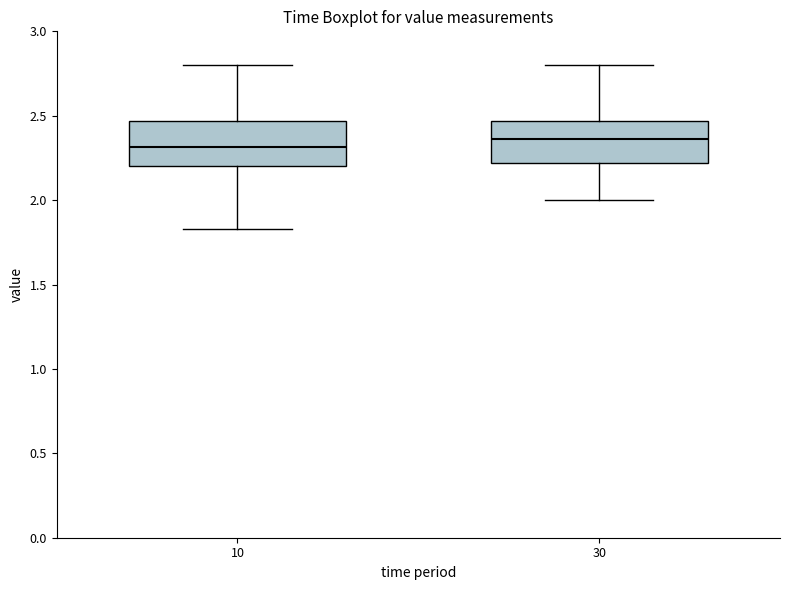

Which box has the highest median line?

30